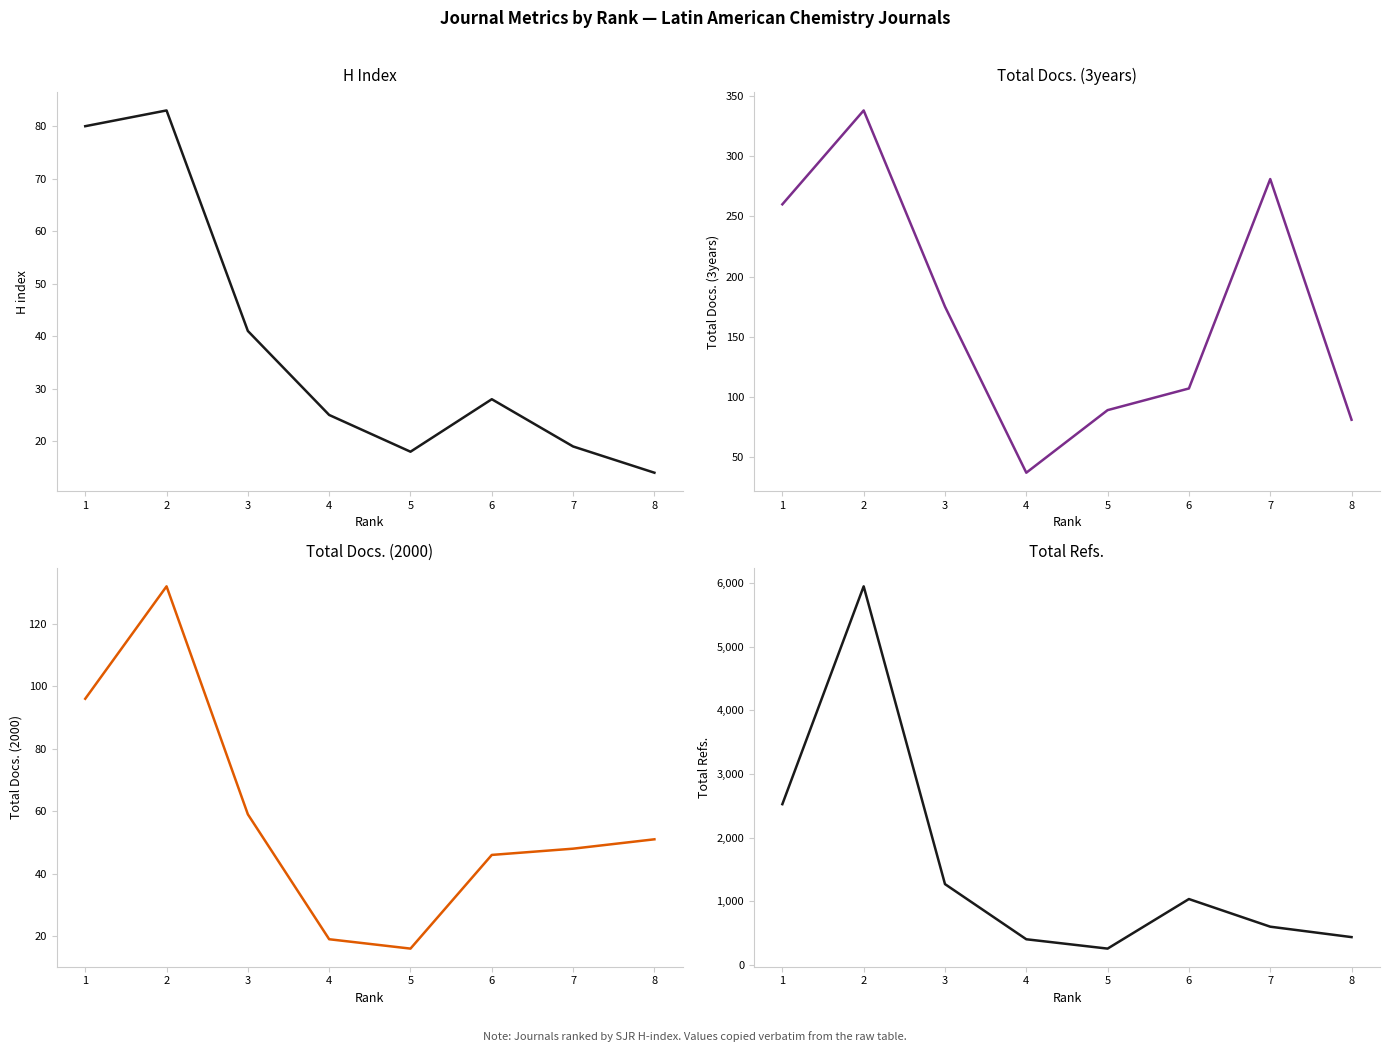

The value of Total Docs. (2000) at 7 is 85. True or false?

False